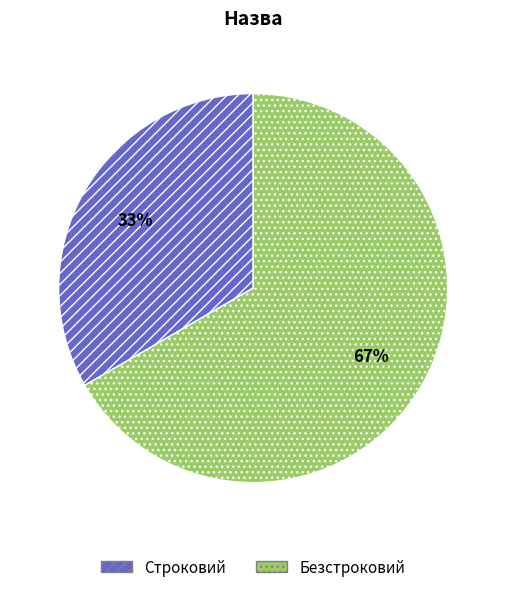

How many segments does this pie chart have?

2